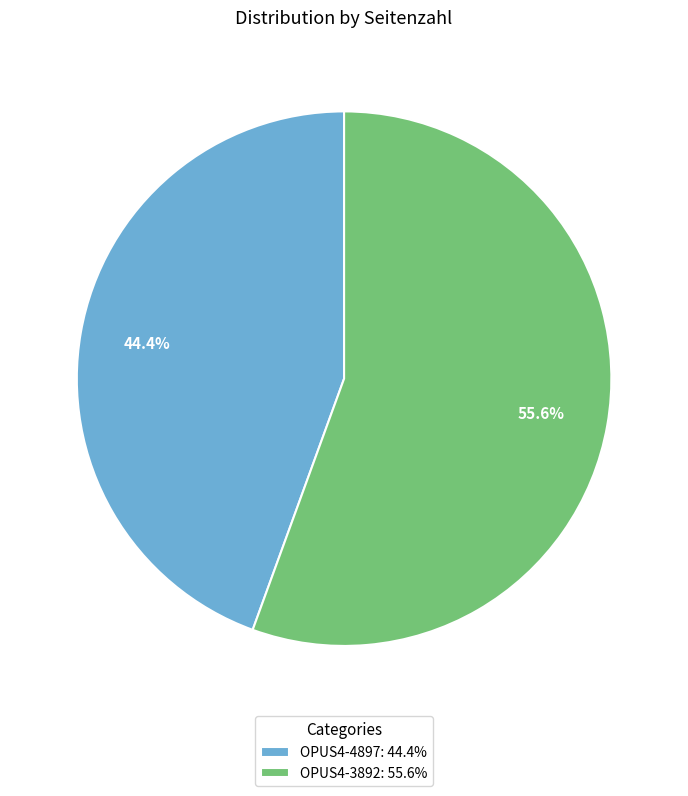

What is the majority slice?

OPUS4-3892